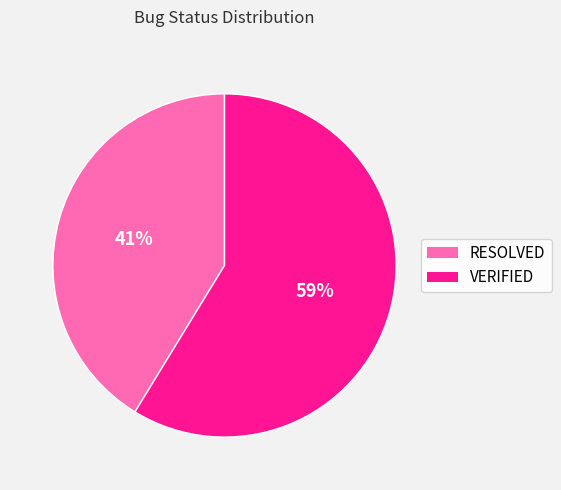

To the nearest percent, what percentage of the pie is VERIFIED?

59%